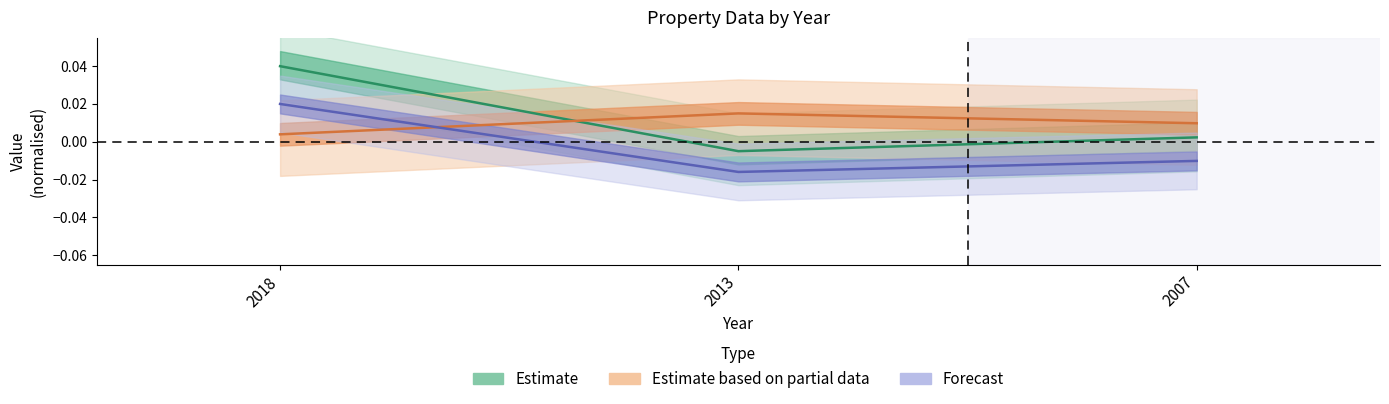

Reading left to right, list all the values displayed in this chart.

age_values: 2018=0.0	2013=0.0	2007=0.0
price_values: 2018=0.0	2013=-0.0	2007=0.0
price_per_unit: 2018=0.0	2013=-0.0	2007=-0.0